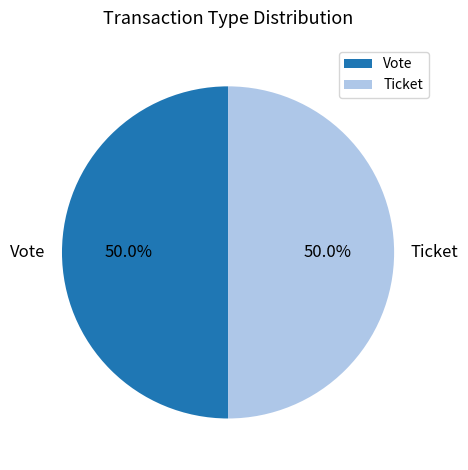

What is the total percentage of Vote and Ticket?

100.0%